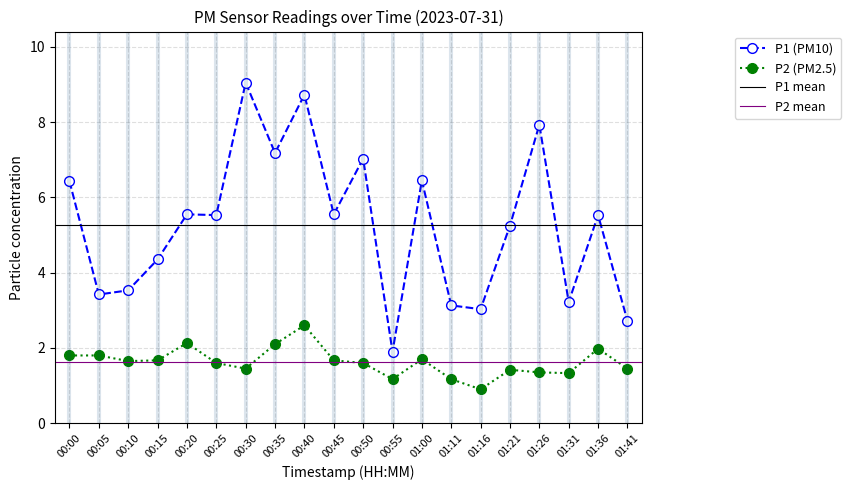

How many values in the P1 series exceed 5?

12